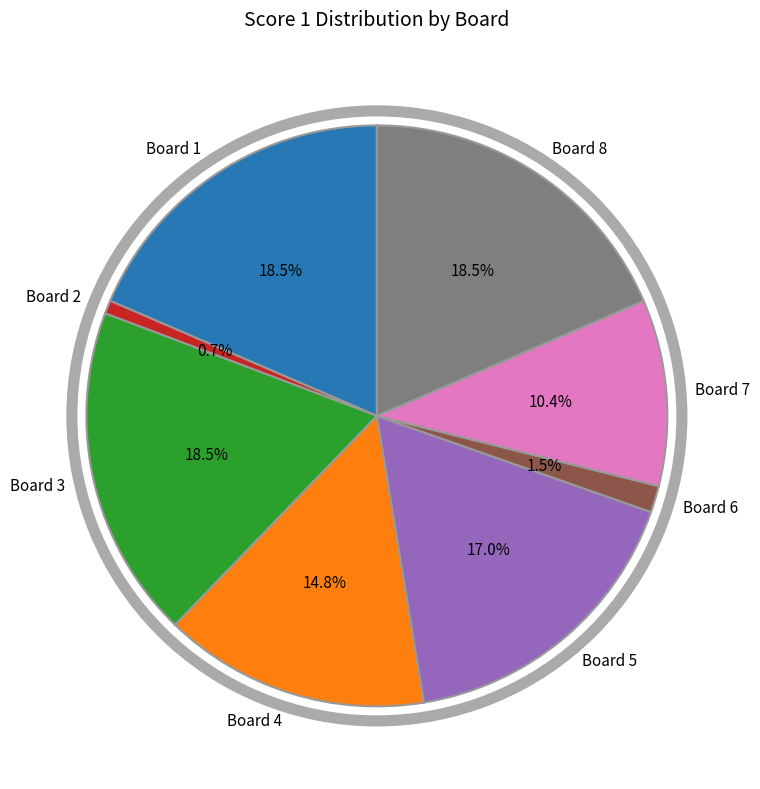

To the nearest percent, what is the combined percentage of Board 1 and Board 7?

29%